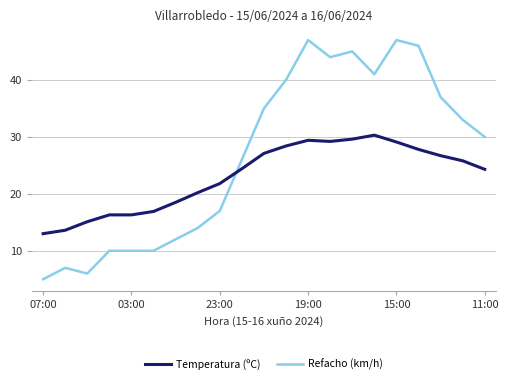

After their last crossing, which series has the higher values: Refacho (km/h) or Temperatura (ºC)?

Refacho (km/h)